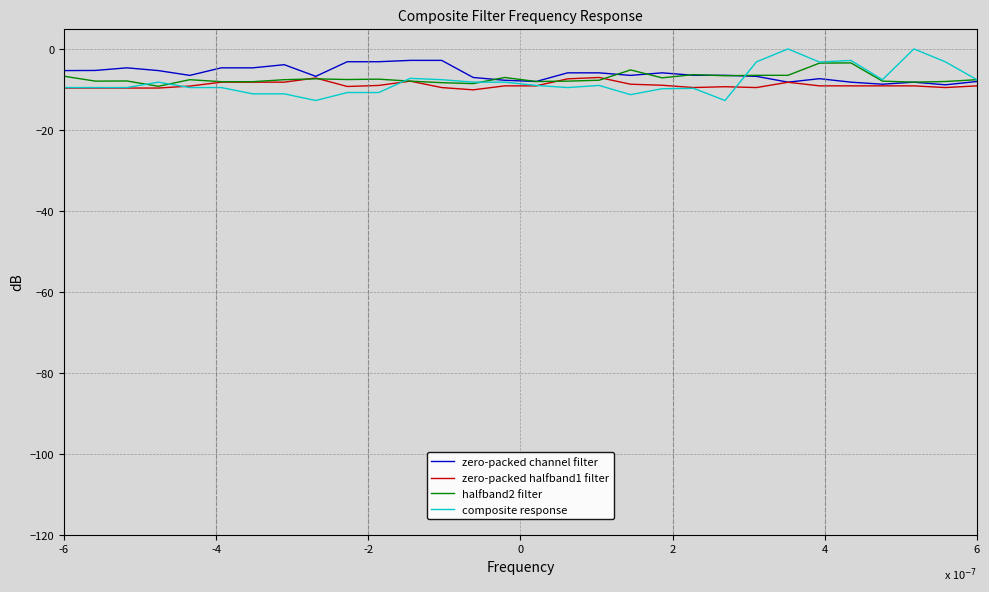

What is the lowest value of the zero-packed halfband1 filter series?

-10.1